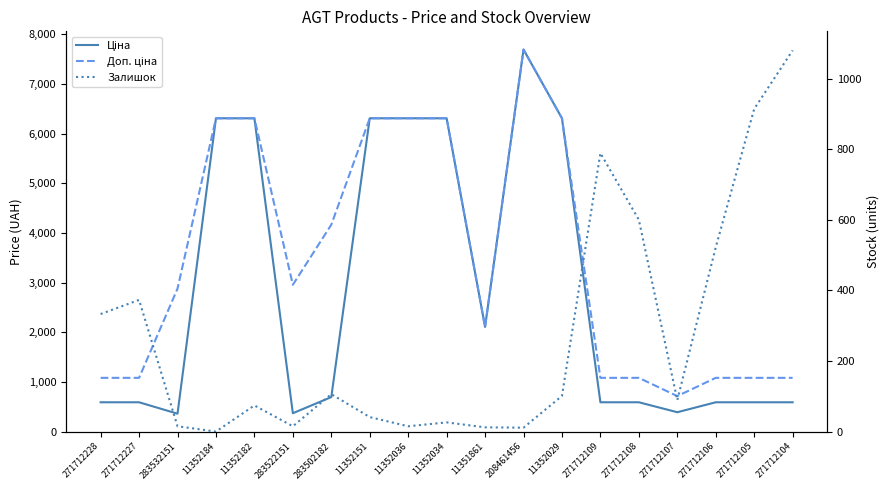

True or false: Ціна and Доп. ціна cross at least once.

False